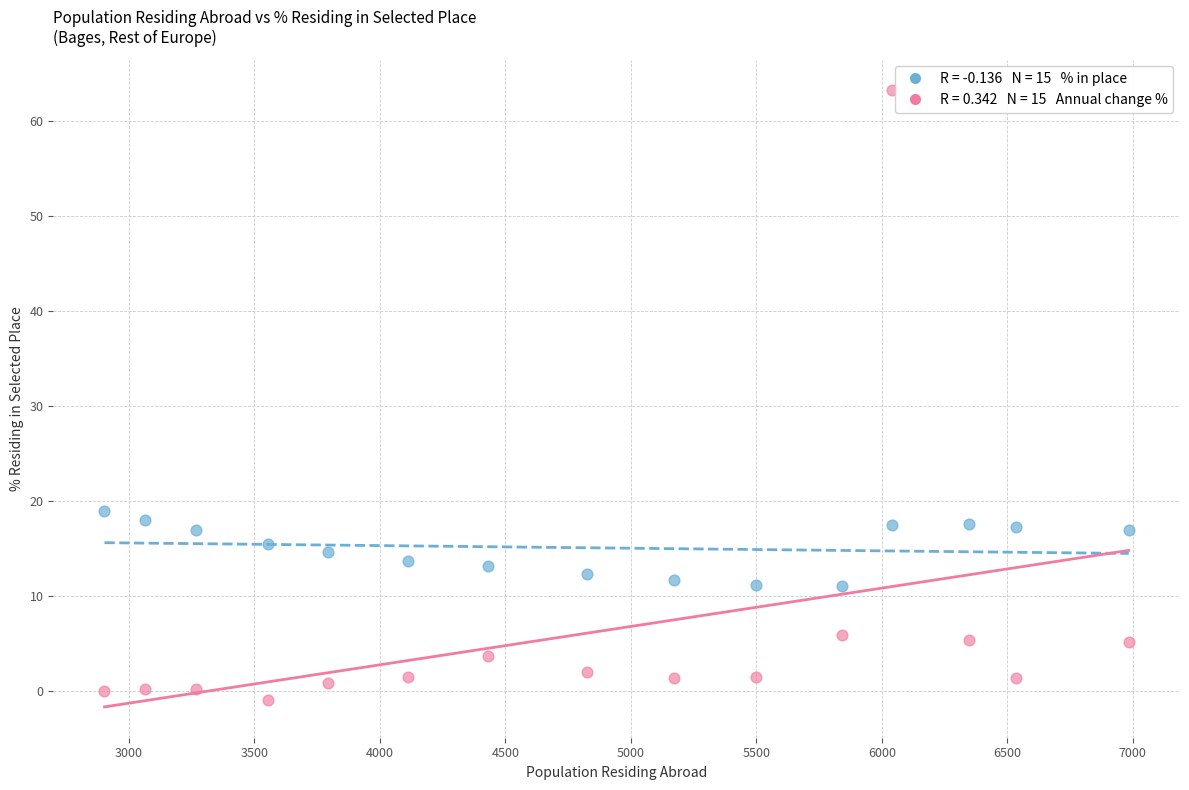

Across all data points, what is the range of Y values (max minus min)?

64.2